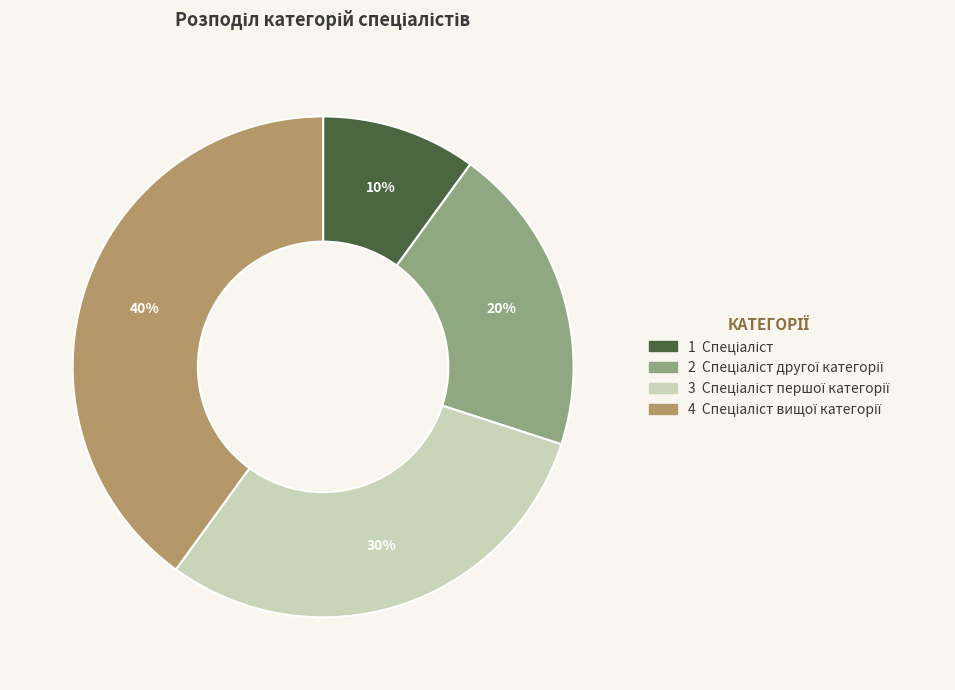

To the nearest percent, what is the average slice percentage?

25%